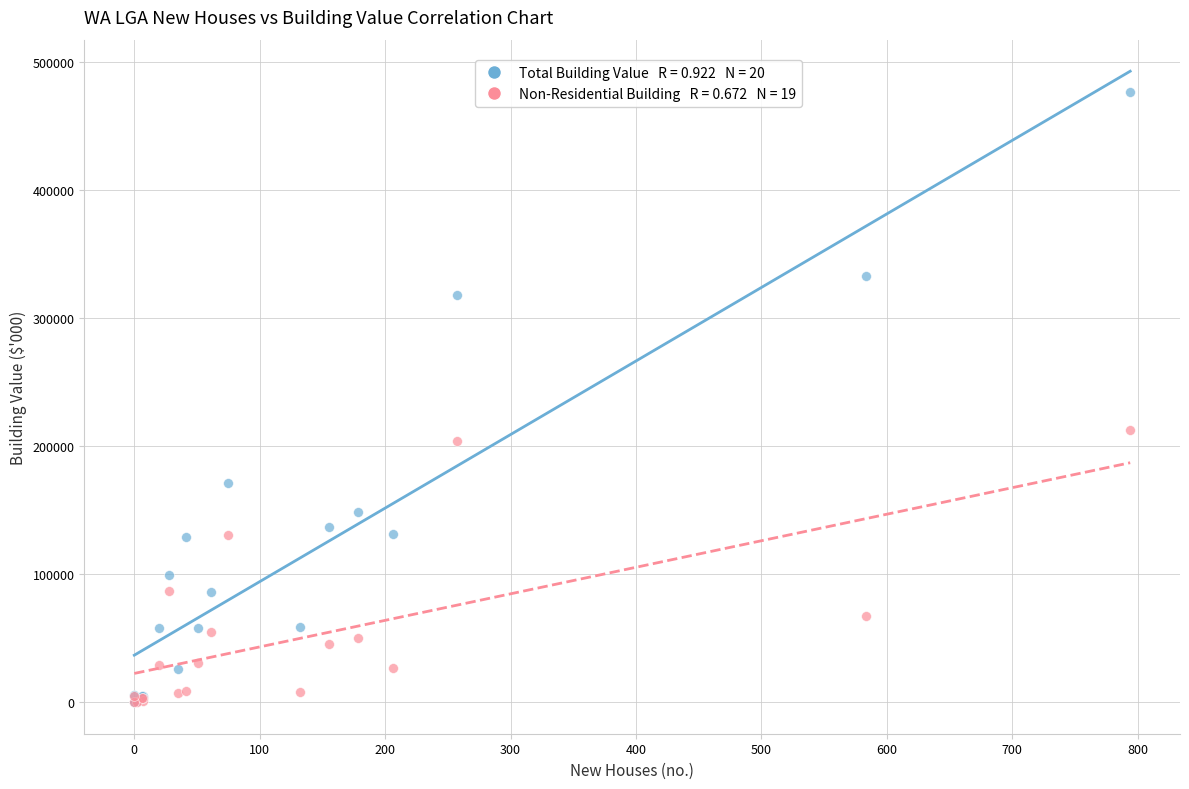

Across all series, what Y value is closest to 238394?

212525.2